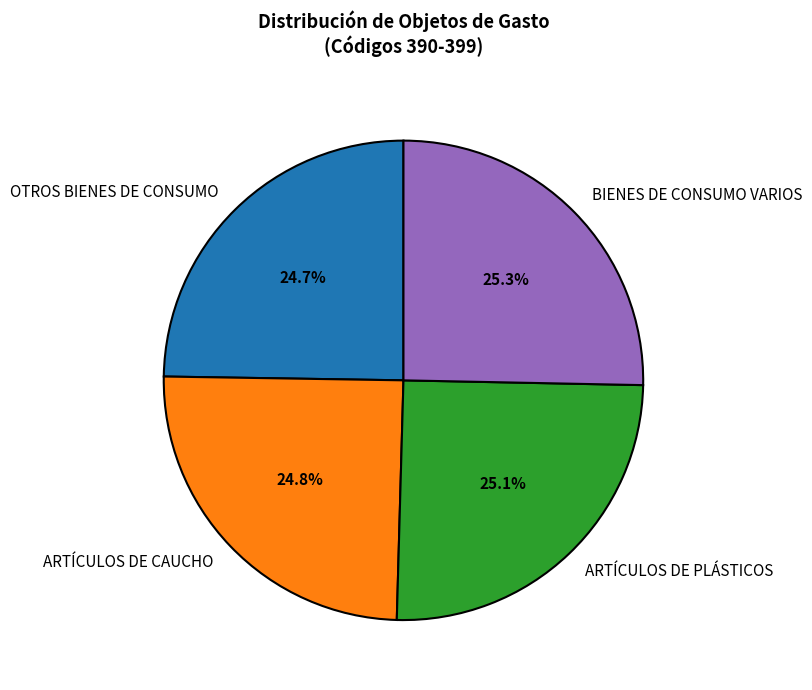

How many segments does this pie chart have?

4